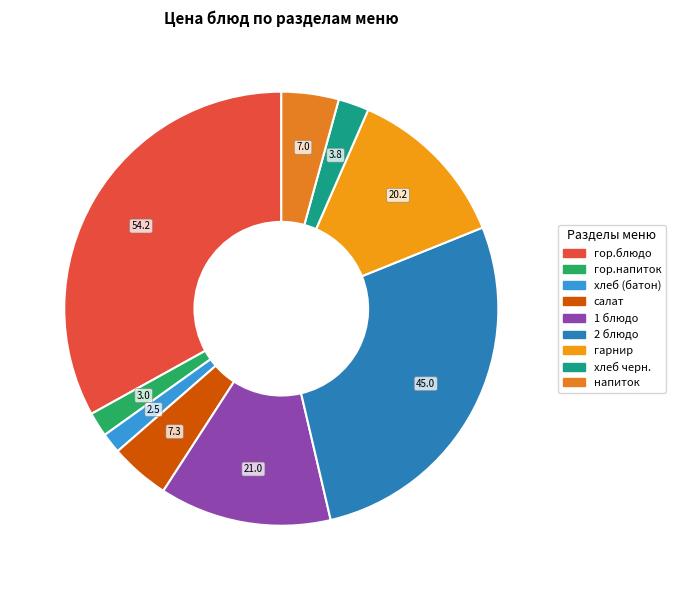

How many segments does this pie chart have?

9